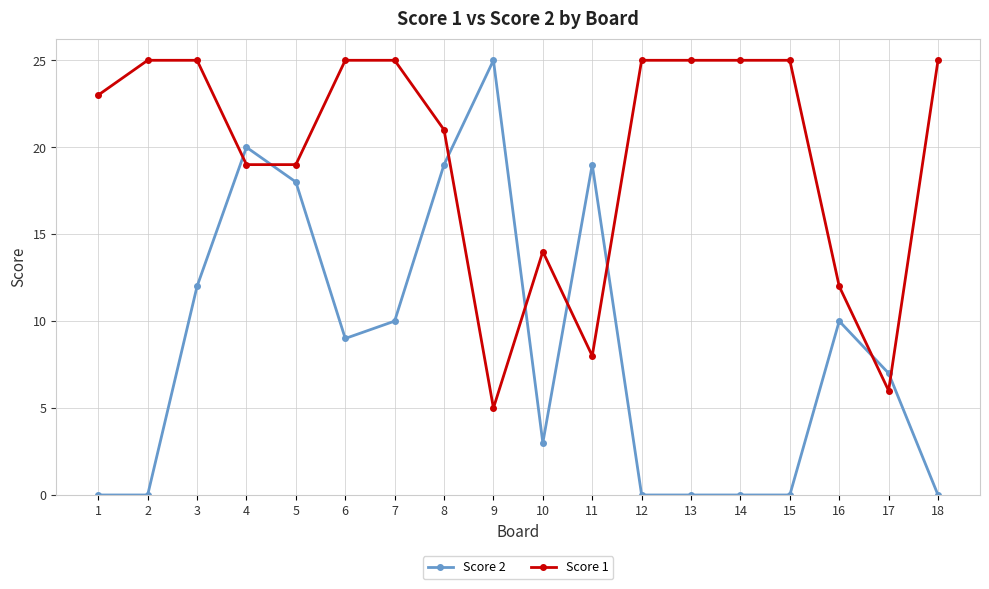

At 13, list the series in order from smallest to largest.

Score 2, Score 1